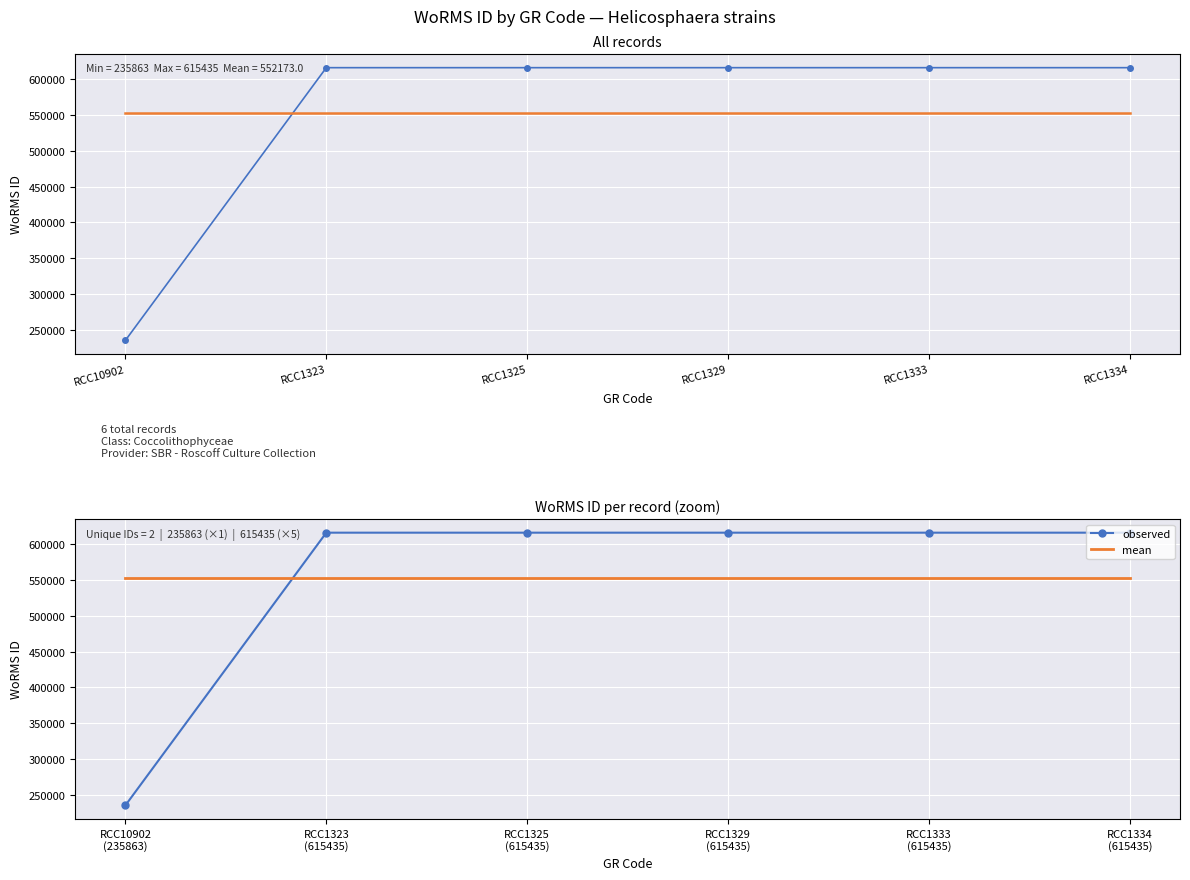

What value does the observed series have at RCC1333 (615435), to the nearest 50?

615450